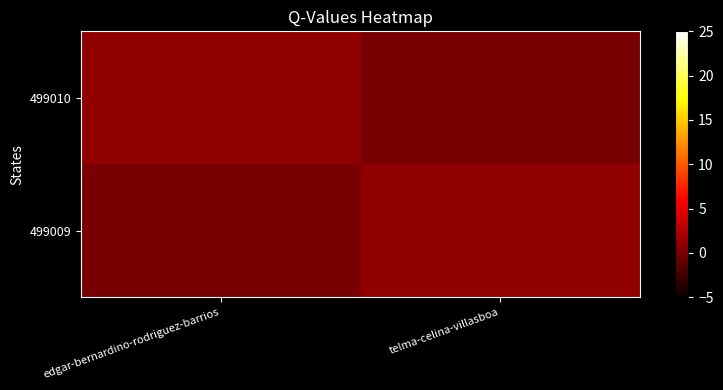

Rank the series at telma-celina-villasboa from lowest to highest value.

499010, 499009